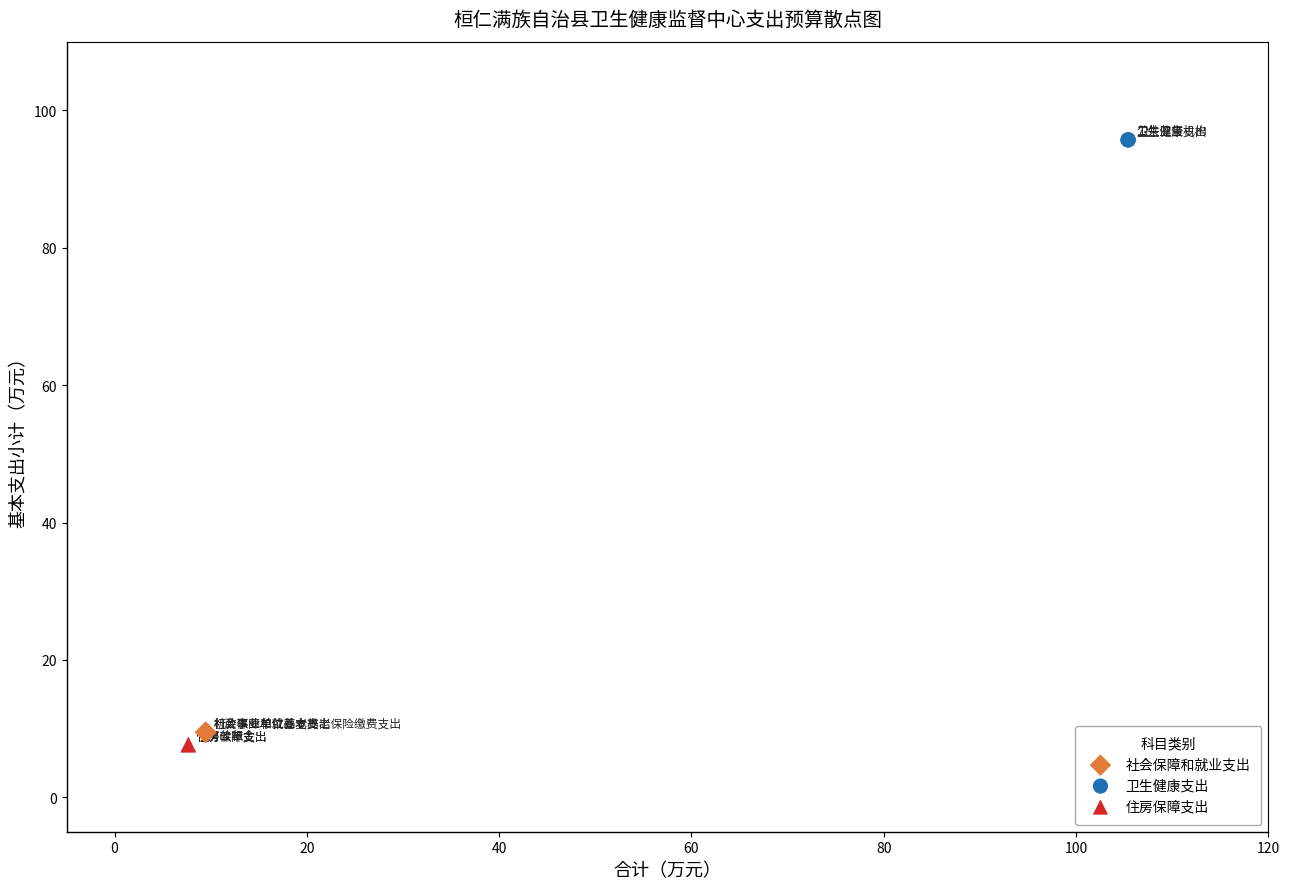

Which series contains the highest Y value?

卫生健康支出